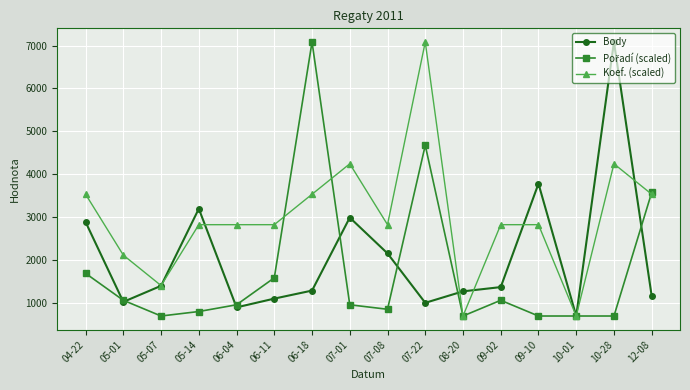

At which label is Body closest to 3892?

09-10